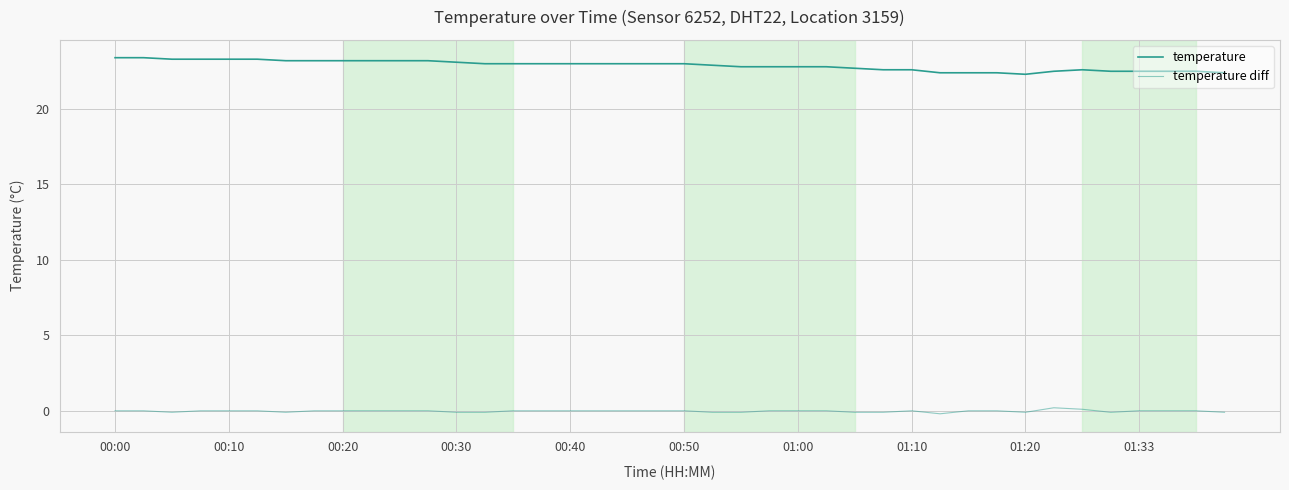

What is the difference between the maximum and minimum values in the temperature diff series?

0.4